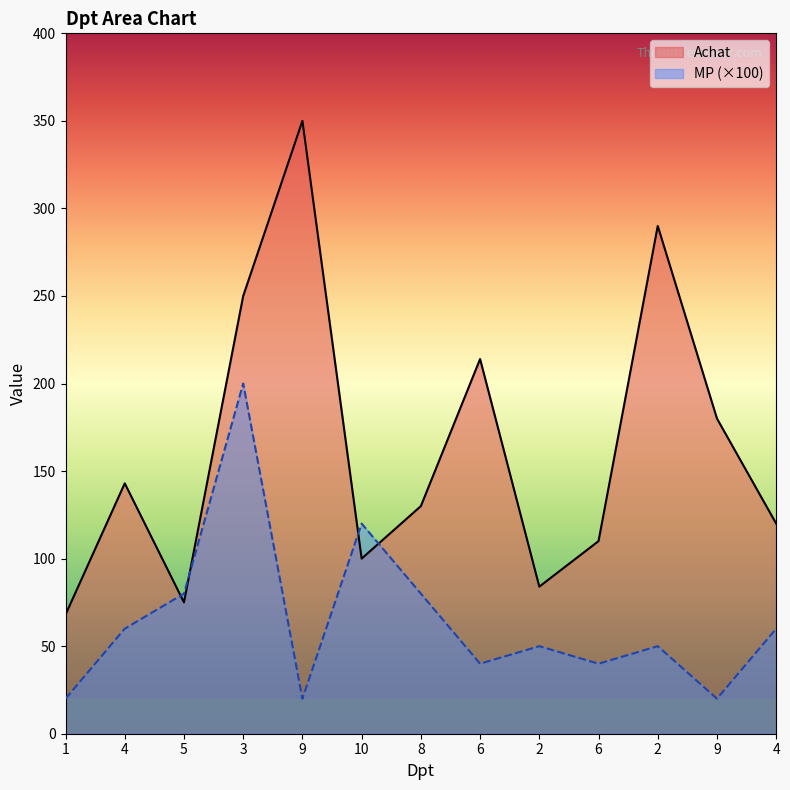

What is the sum of all Achat values?

2114